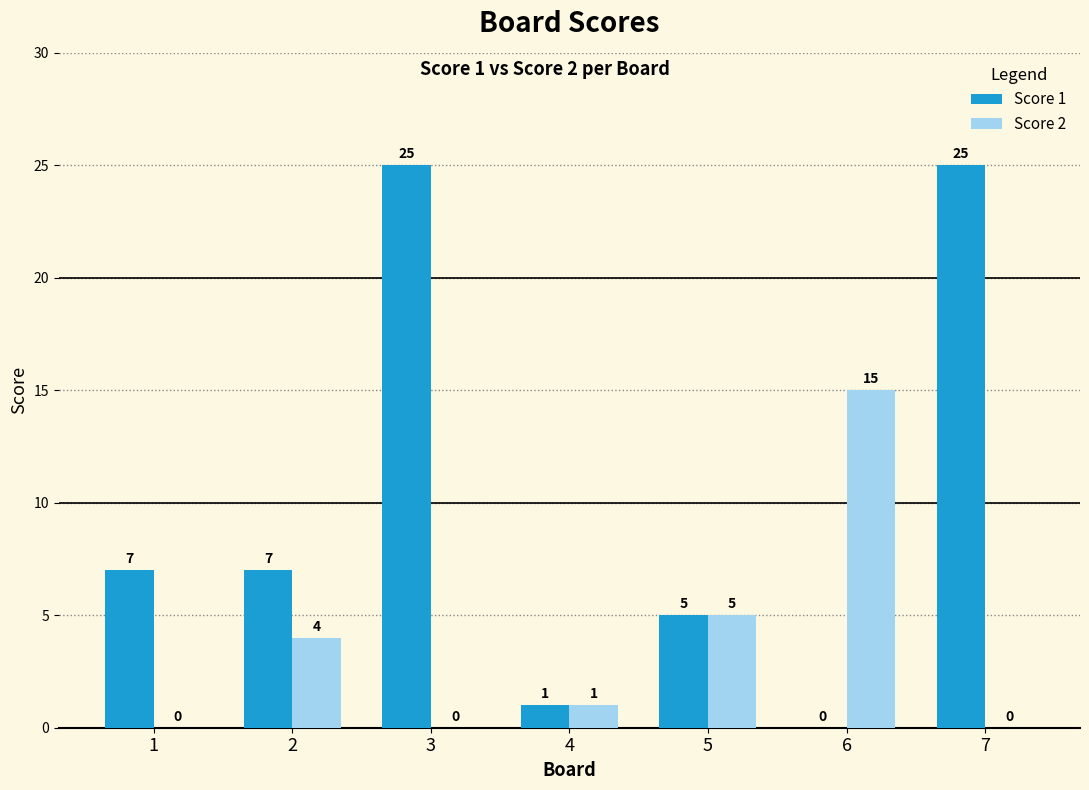

What is the sum of the Score 2 values at 5 and 4?

6